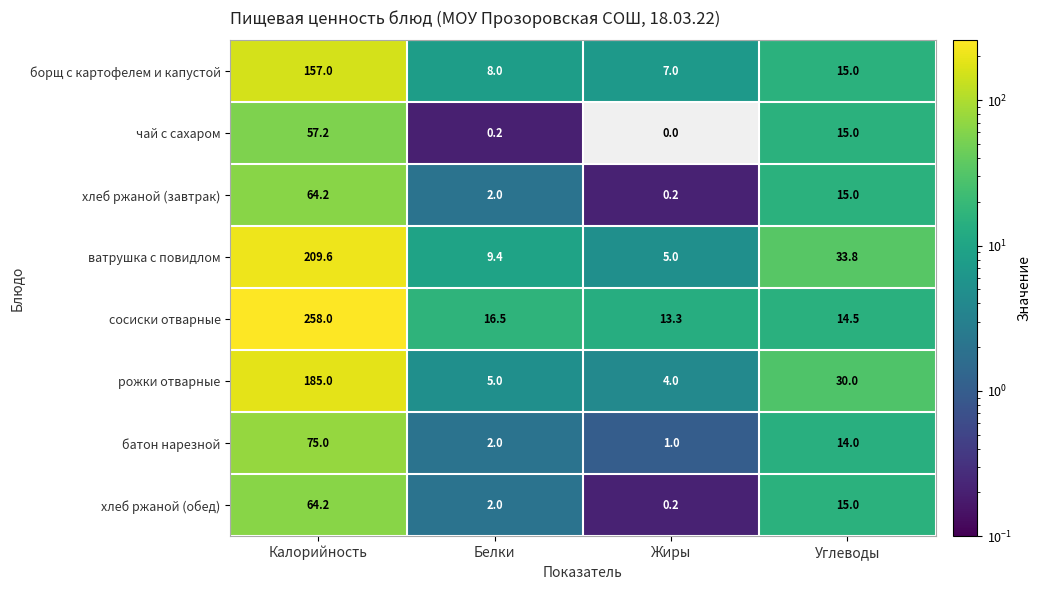

At how many categories does at least one series exceed 229?

1